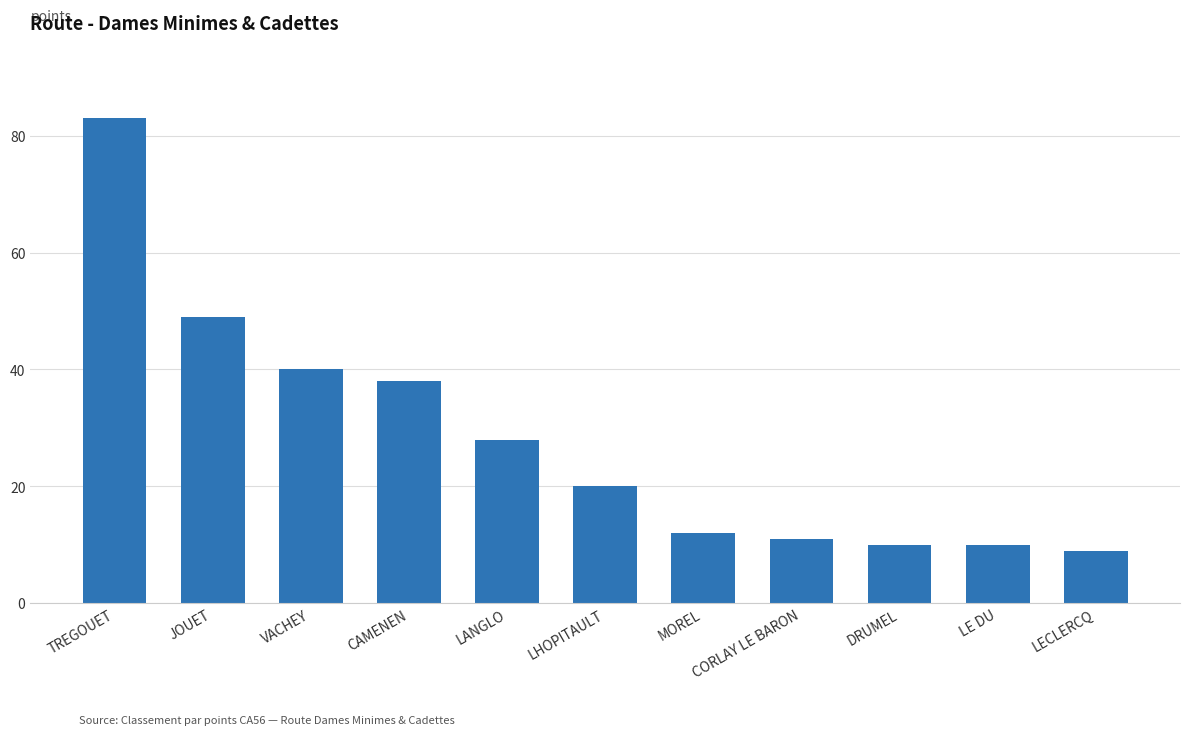

What is the label of the 3rd bar from the left?

VACHEY